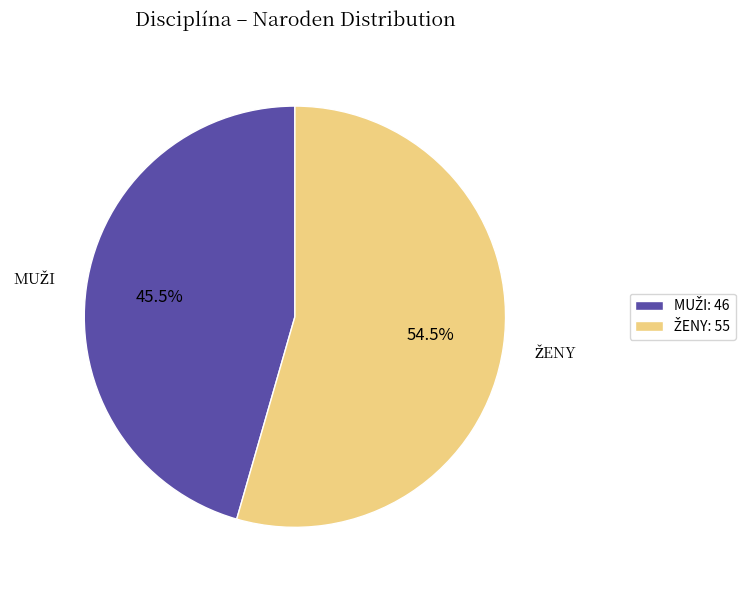

Is there a majority slice in this chart?

Yes